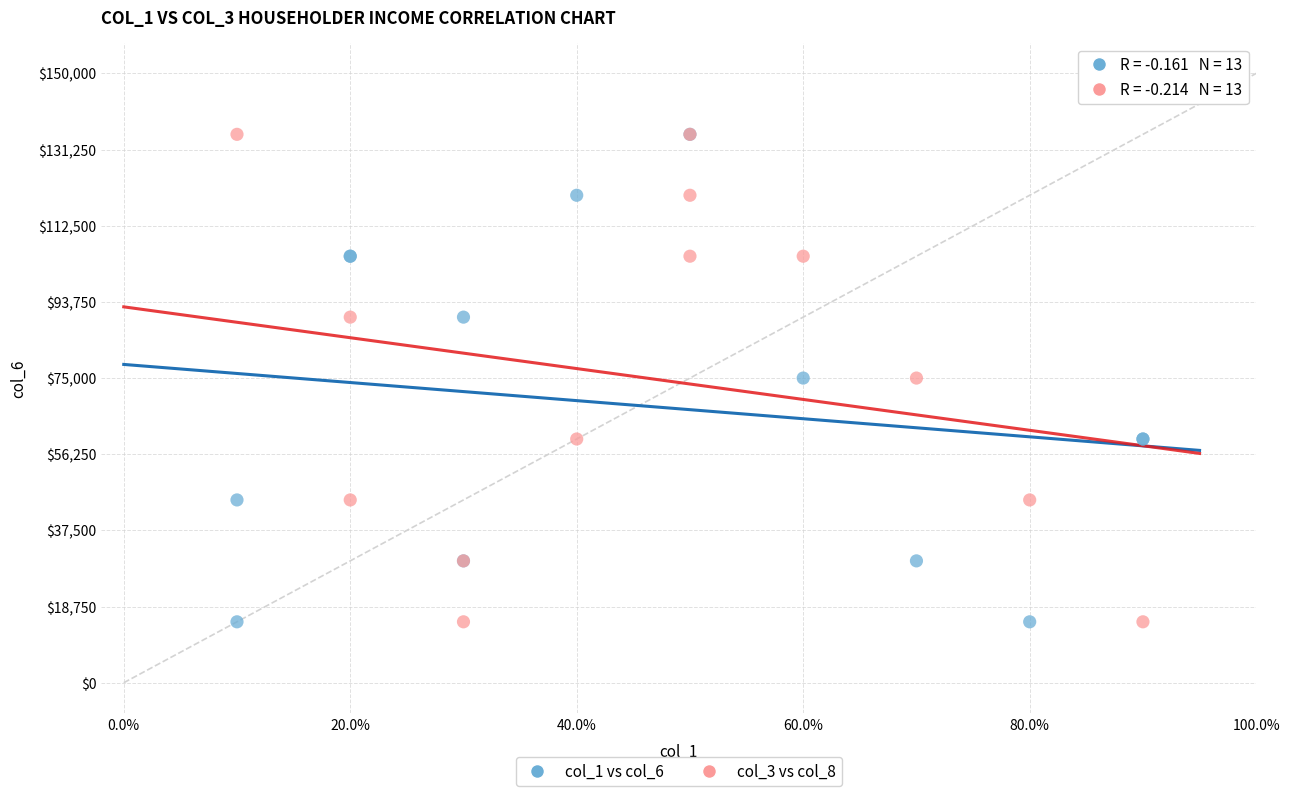

What are all the series names shown in the legend?

col_1 vs col_6, col_3 vs col_8